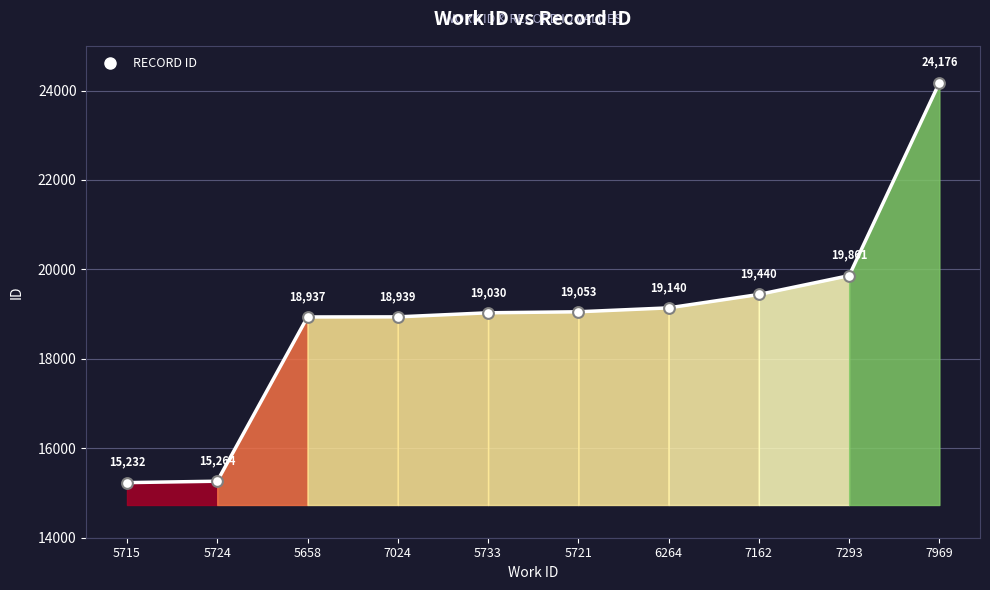

What is the change in value from 5658 to 7024?

+2